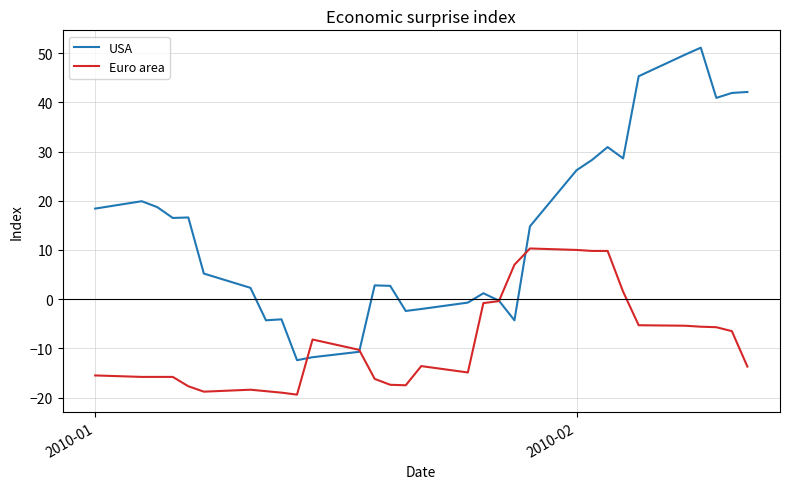

List the series in order of their peak value, highest first.

USA, Euro area